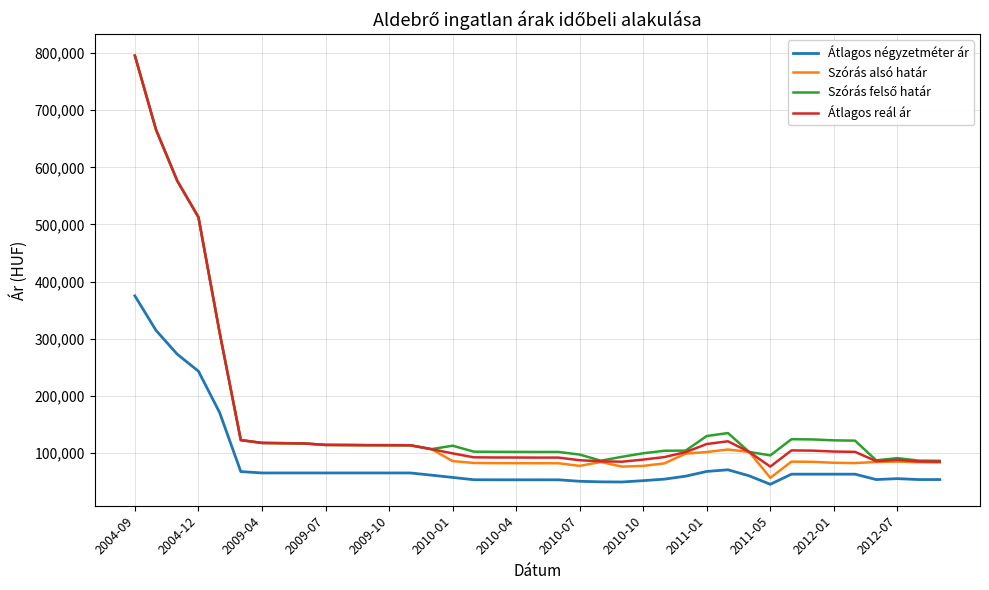

Which series has the largest range (max minus min)?

Szórás alsó határ